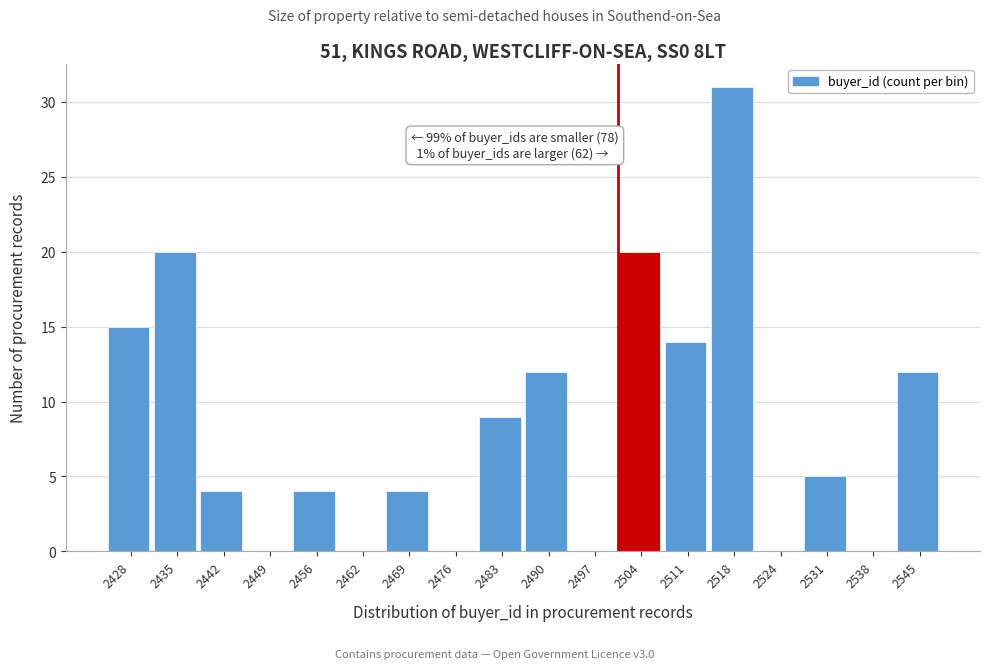

Over which range of the x-axis is the bar tallest?

2515 to 2521